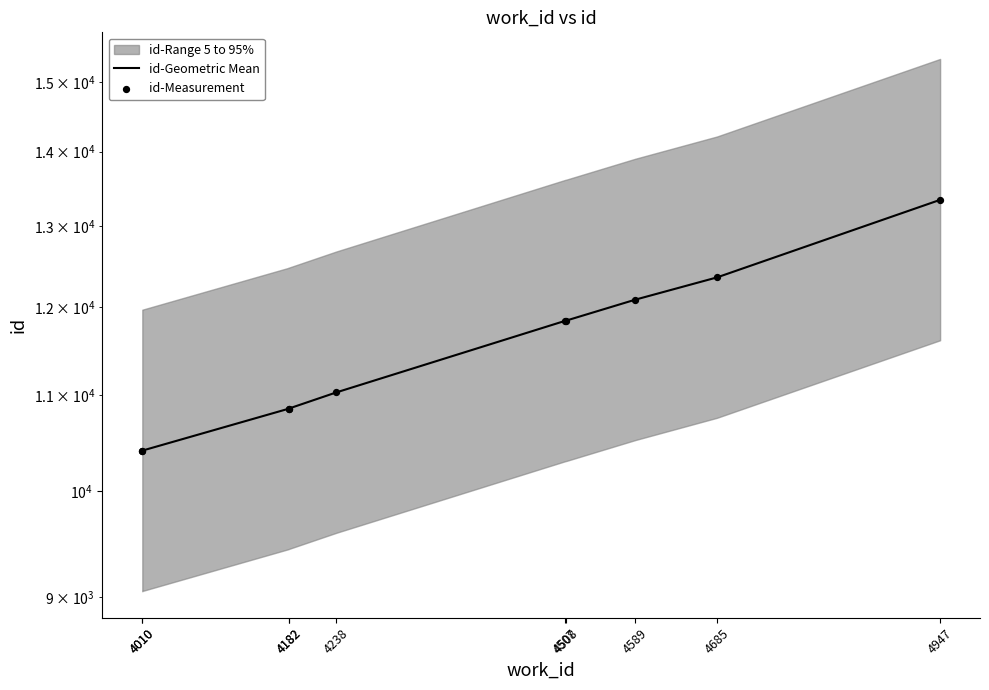

Which series reaches the maximum Y coordinate?

id-Geometric Mean